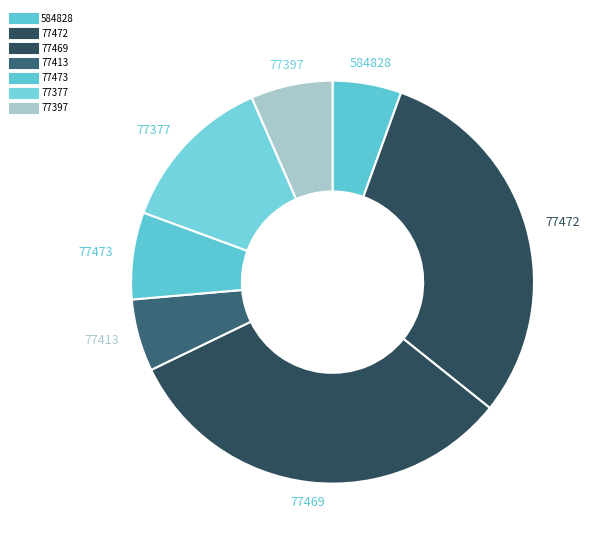

Count the number of slices in the pie.

7